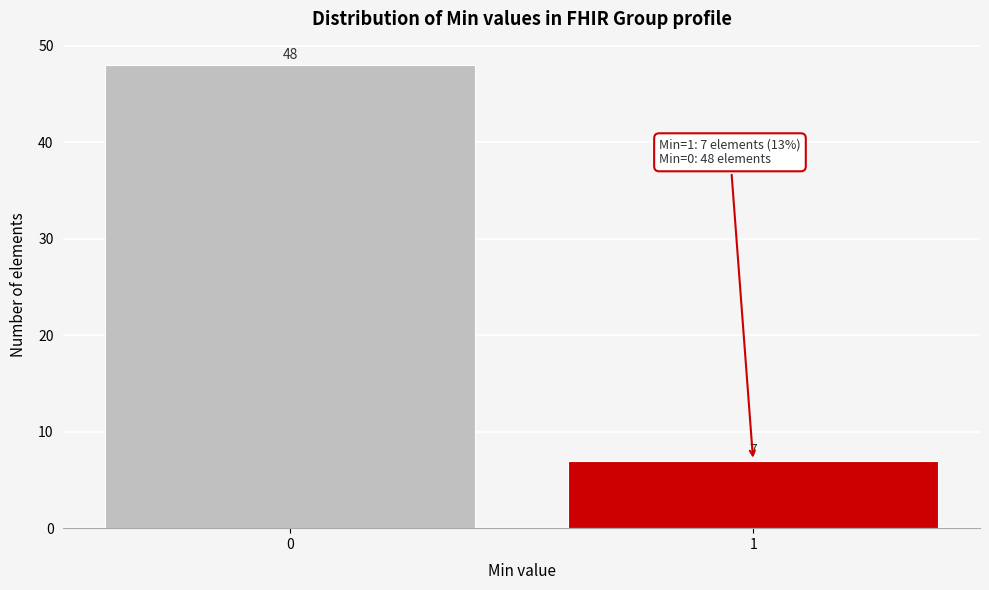

Reading right to left, list all the values displayed in this chart.

1=7	0=48